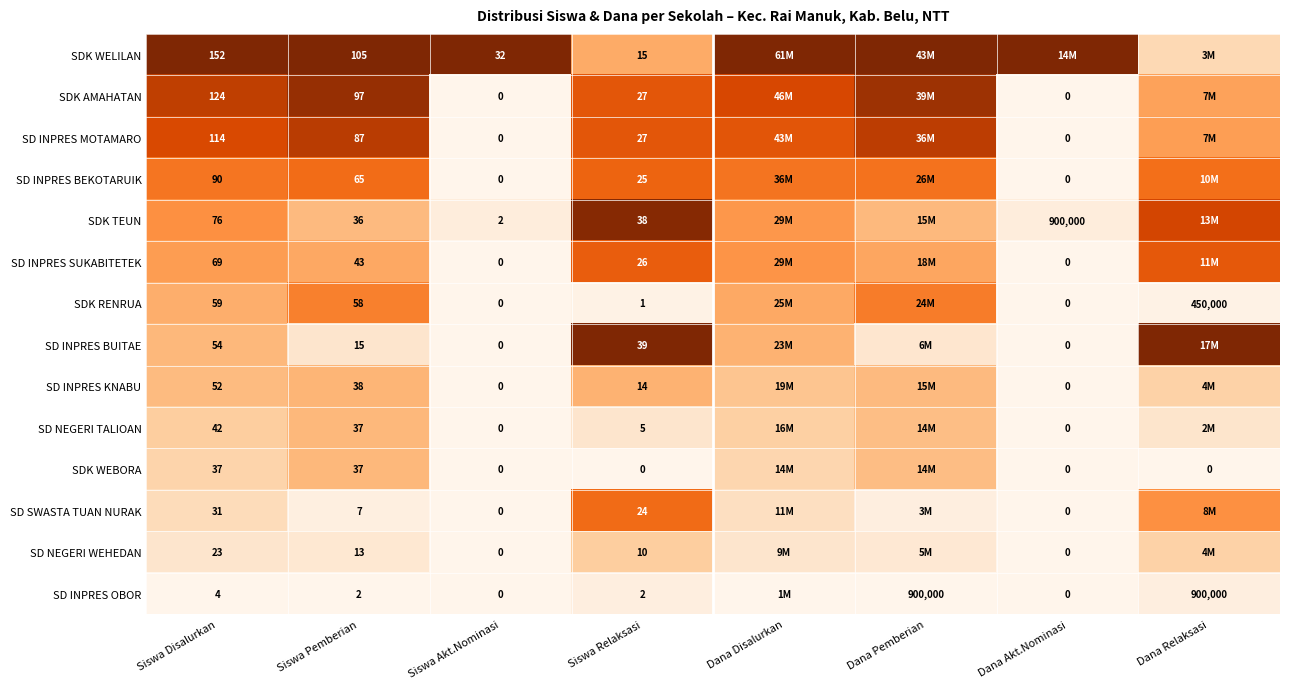

Rank the series at Siswa Disalurkan from highest to lowest value.

SDK WELILAN, SDK AMAHATAN, SD INPRES MOTAMARO, SD INPRES BEKOTARUIK, SDK TEUN, SD INPRES SUKABITETEK, SDK RENRUA, SD INPRES BUITAE, SD INPRES KNABU, SD NEGERI TALIOAN, SDK WEBORA, SD SWASTA TUAN NURAK, SD NEGERI WEHEDAN, SD INPRES OBOR